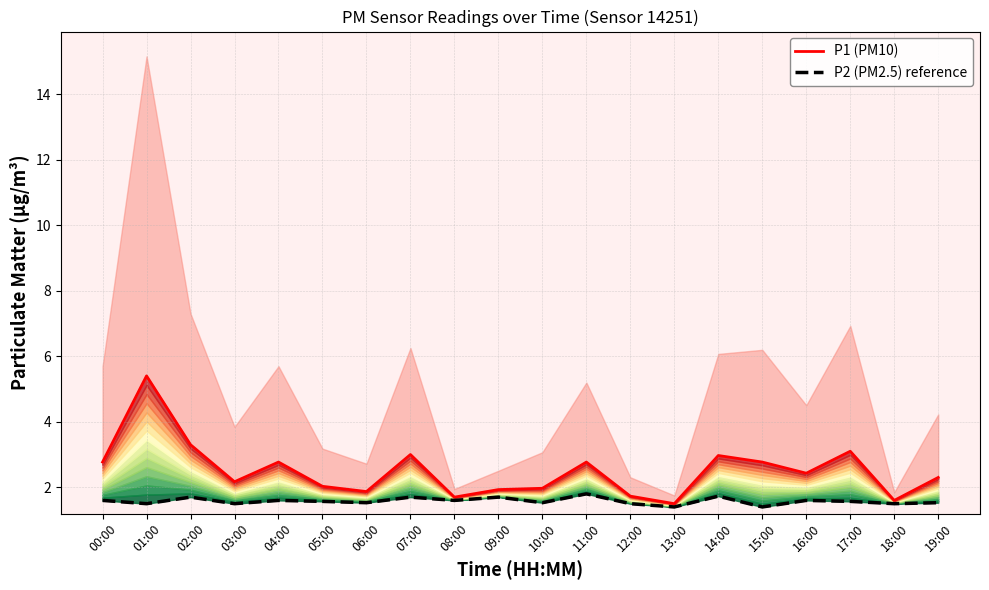

How many P2 (PM2.5) reference values are between 1 and 2?

20